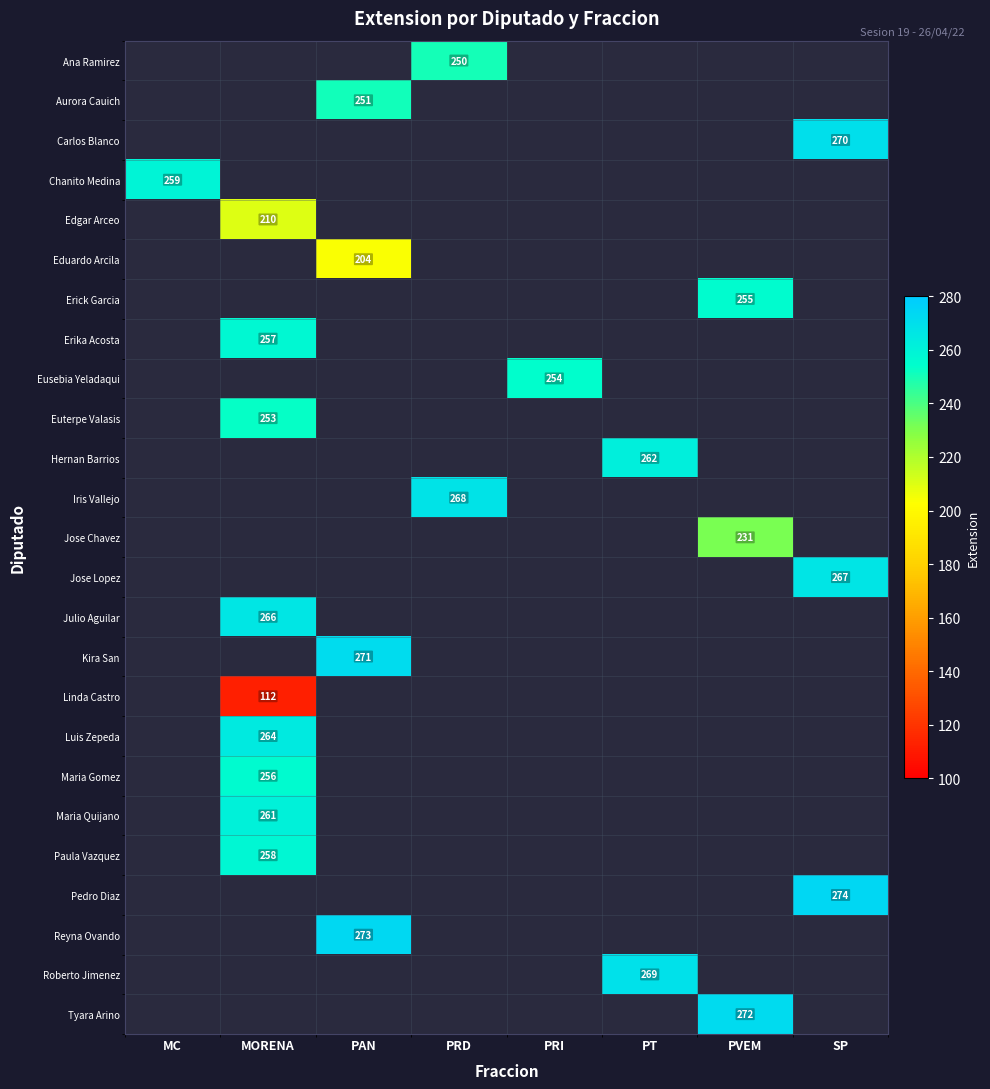

The value of Maria Quijano at MORENA is 120. True or false?

False